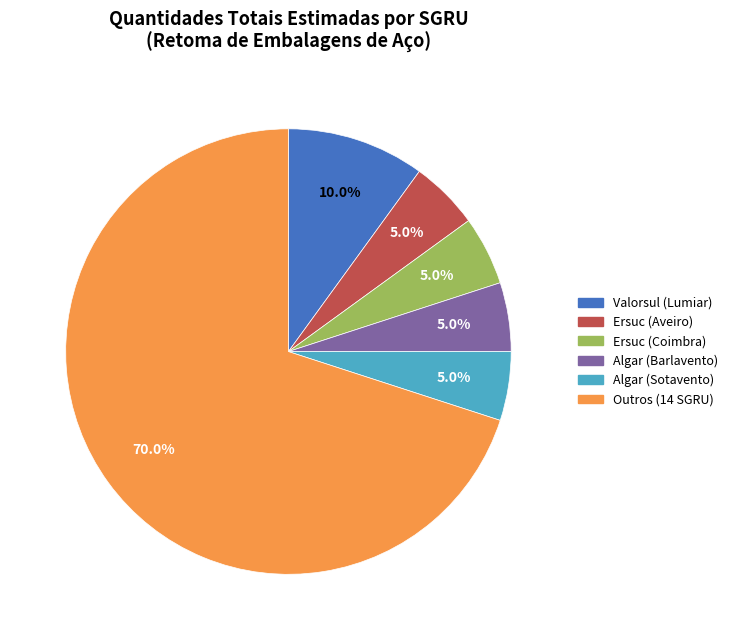

Is there any slice that represents more than half of the pie?

Yes